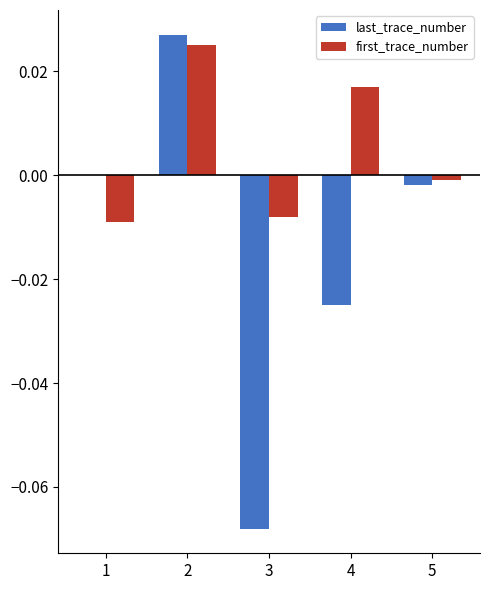

Which series has the largest total across all categories?

first_trace_number